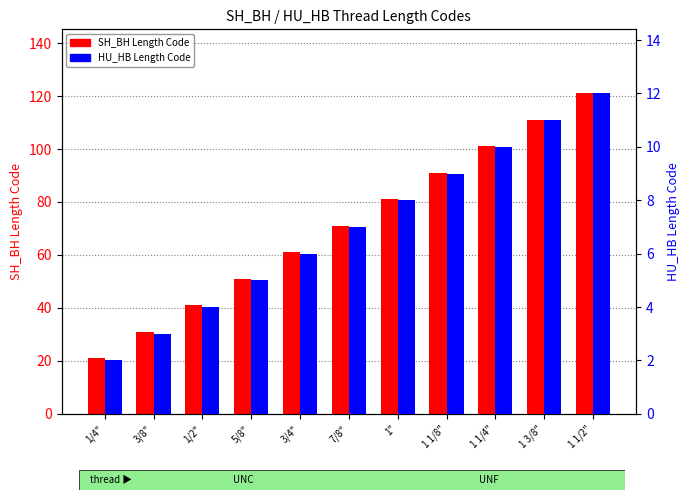

Where is SH_BH Length Code nearest to the value 71?

7/8"